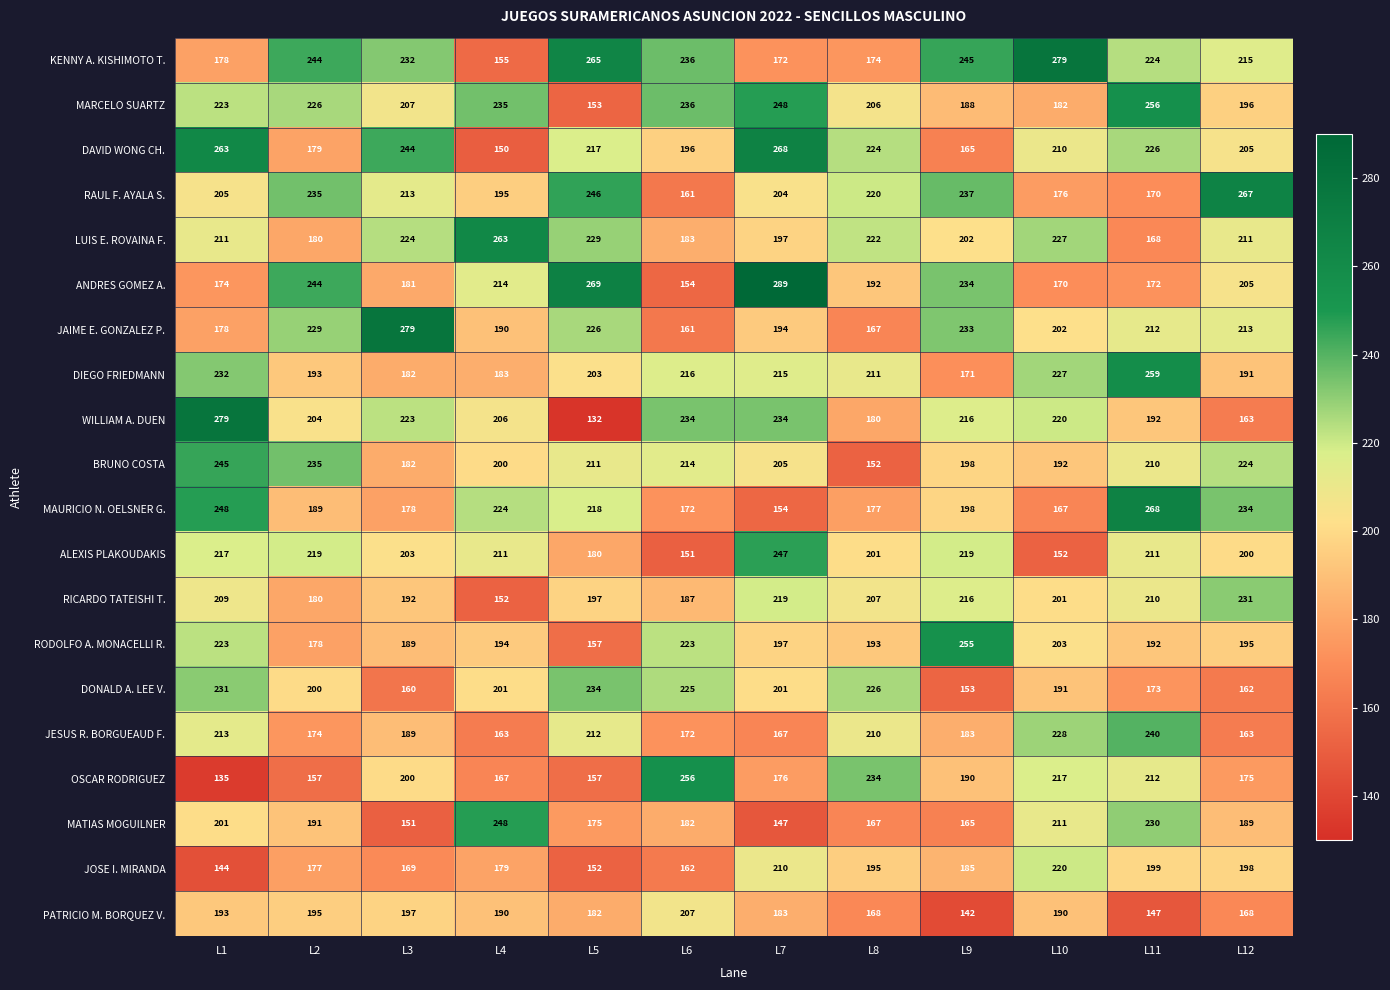

Which series changed the most between L2 and L5?

MARCELO SUARTZ